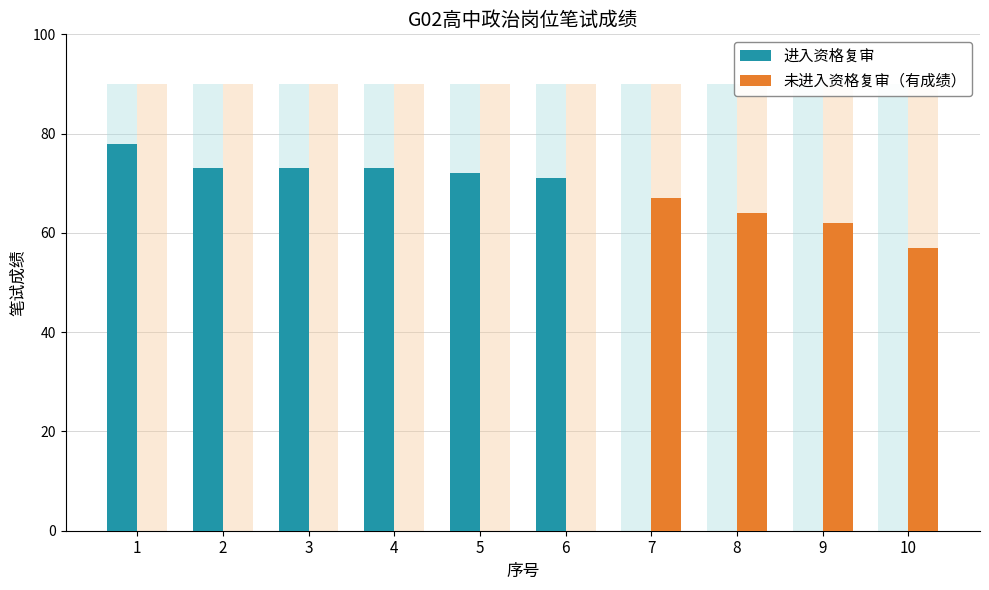

Rank the series at 4 from lowest to highest value.

未进入资格复审（有成绩）, 进入资格复审